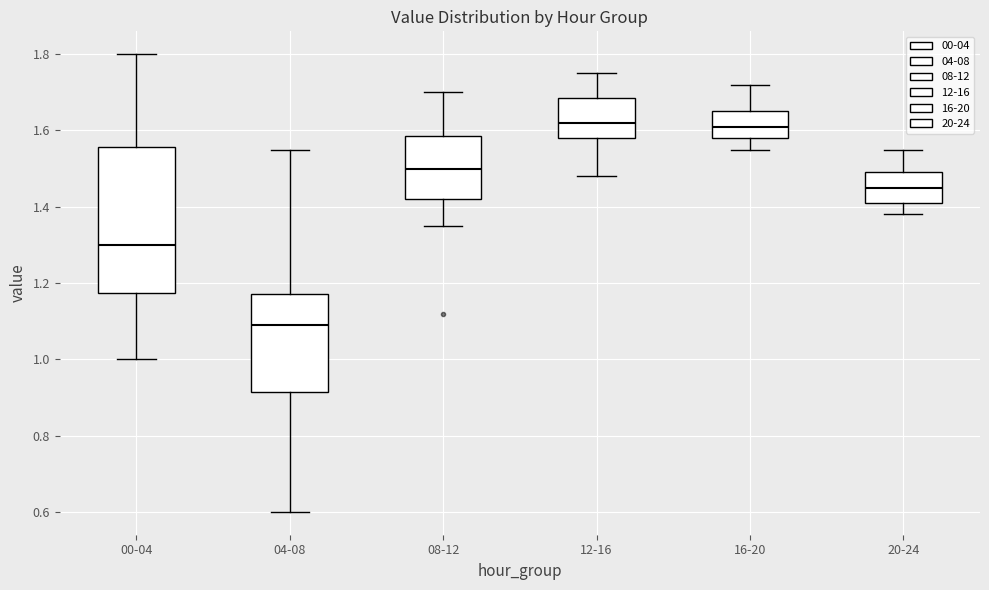

Reading left to right, transcribe this box plot: for each box, give where its median line is, the range the box spans, and where its two whiskers end, as read against the y-axis. The values are not printed on the chart, so give them approximately, as read against the axis.

00-04: median 1.30, box 1.18 to 1.56, whiskers 1.00 to 1.80
04-08: median 1.10, box 0.92 to 1.18, whiskers 0.60 to 1.56
08-12: median 1.50, box 1.42 to 1.58, whiskers 1.36 to 1.70
12-16: median 1.62, box 1.58 to 1.68, whiskers 1.48 to 1.76
16-20: median 1.62, box 1.58 to 1.66, whiskers 1.56 to 1.72
20-24: median 1.46, box 1.42 to 1.50, whiskers 1.38 to 1.56